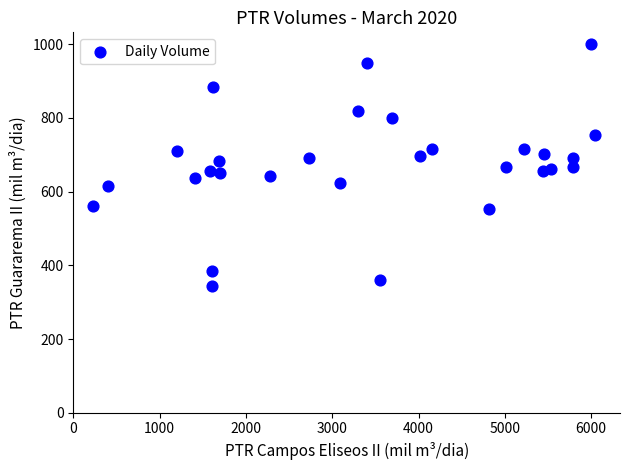

What is the range of Y values (max minus min)?

654.6